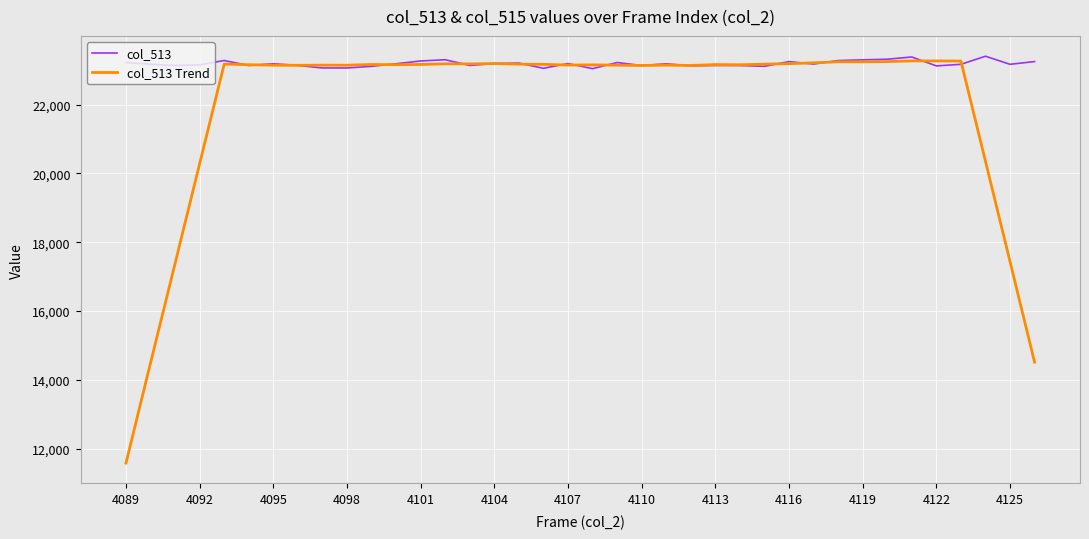

List the series in order of their overall mean, highest first.

col_513, col_513 Trend